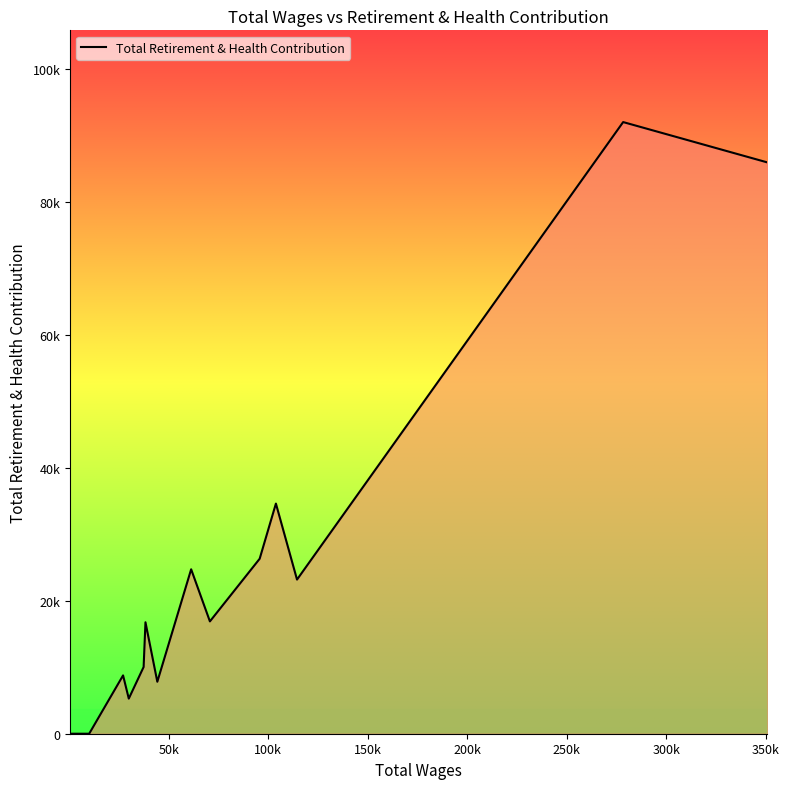

Does the chart display data point markers on the line(s)?

No